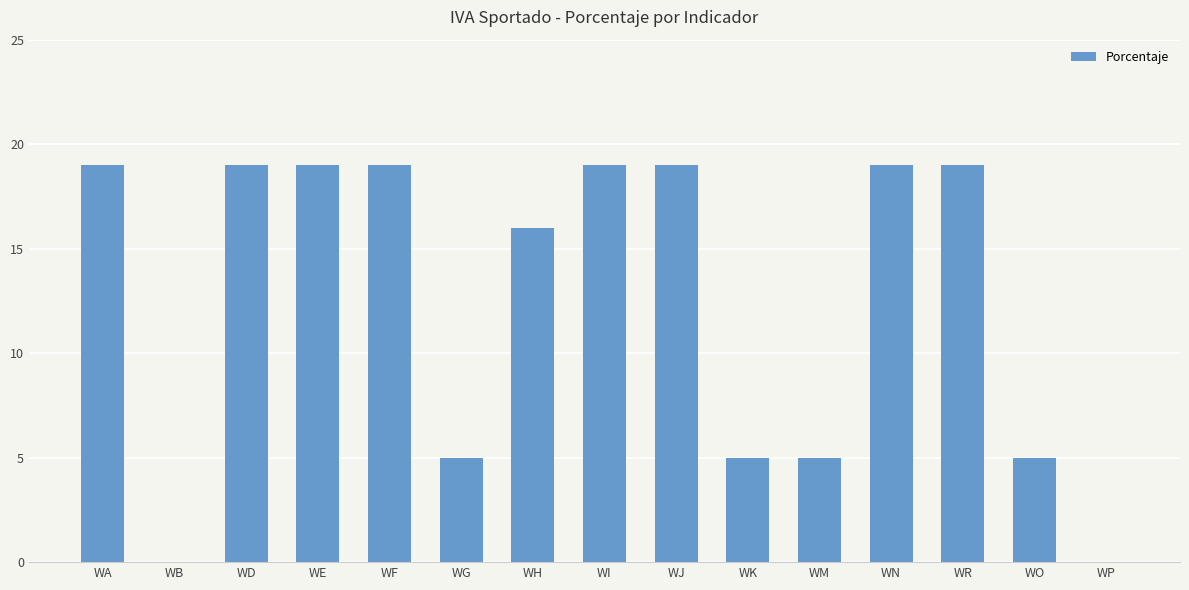

Are the bars horizontal?

No